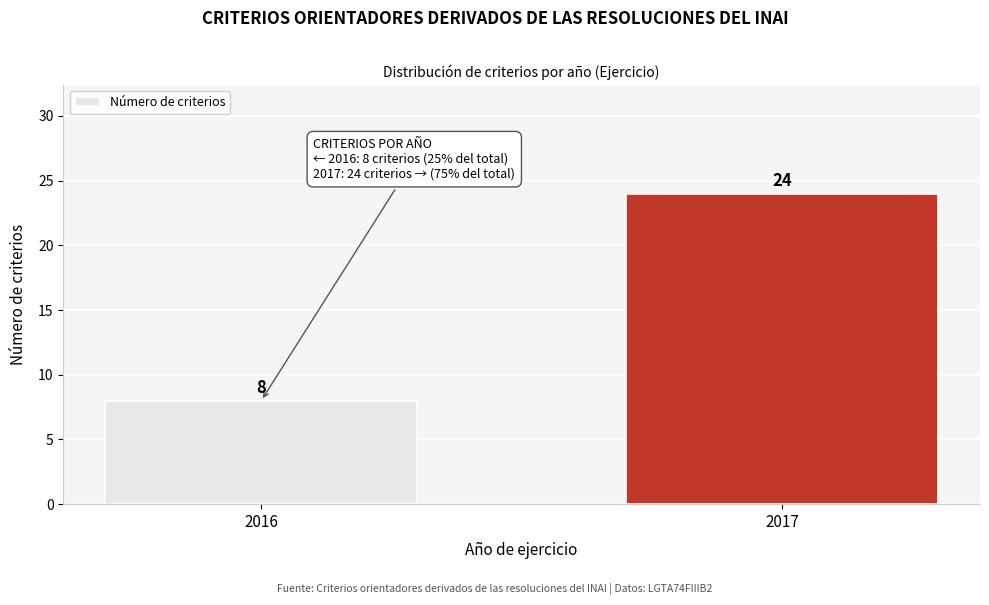

Reading left to right, what are all the values shown in this chart?

8	24